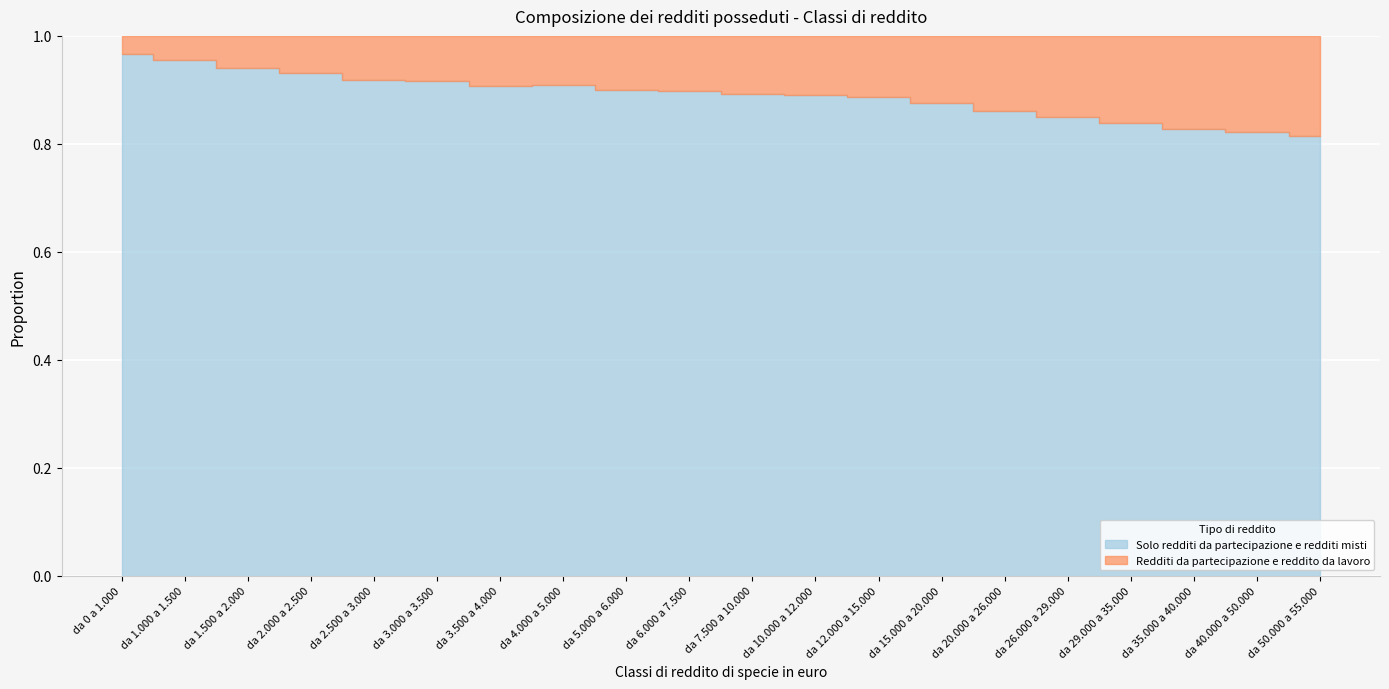

What are all the series names shown in the legend?

Solo redditi da partecipazione e redditi misti, Redditi da partecipazione e reddito da lavoro